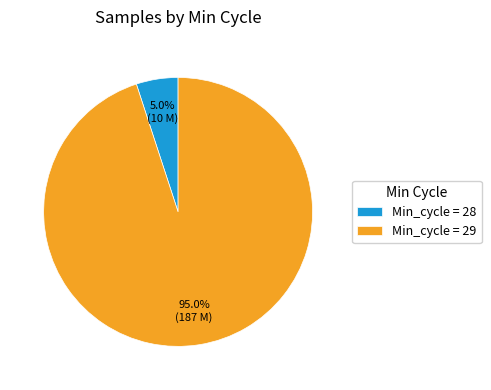

Between Min_cycle = 29 and Min_cycle = 28, which is larger?

Min_cycle = 29